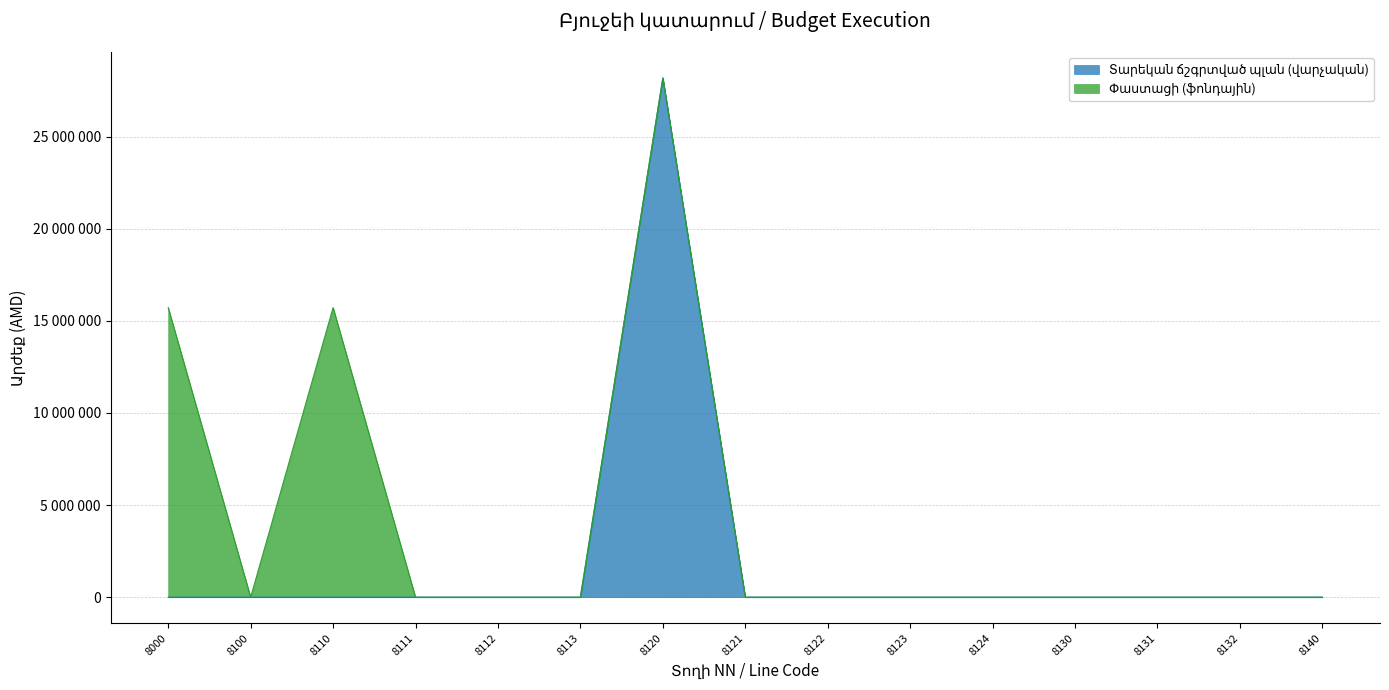

True or false: there are more than 0 points higher than both neighbors.

True